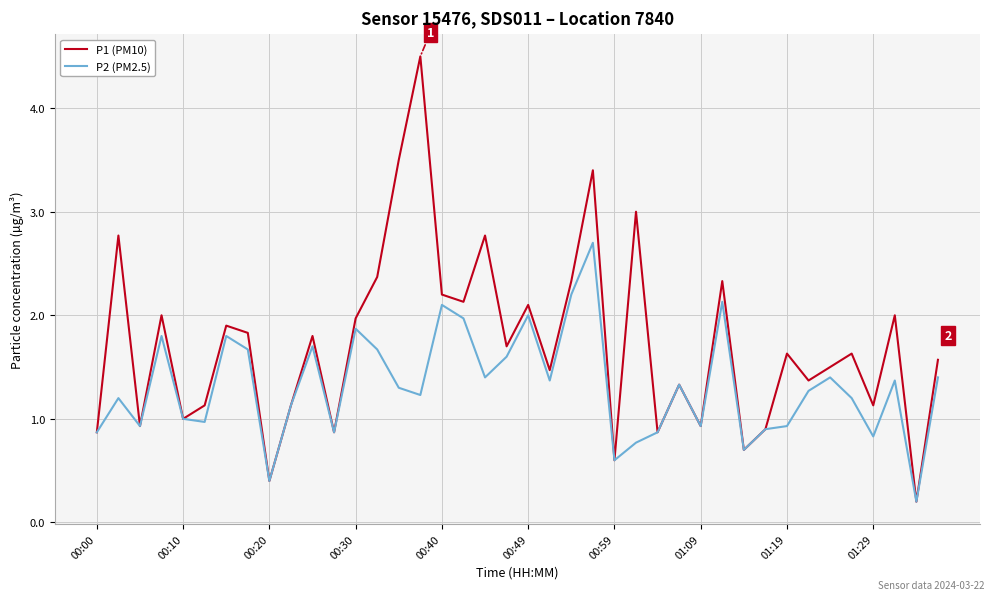

Which series has the largest total across all categories?

P1 (PM10)